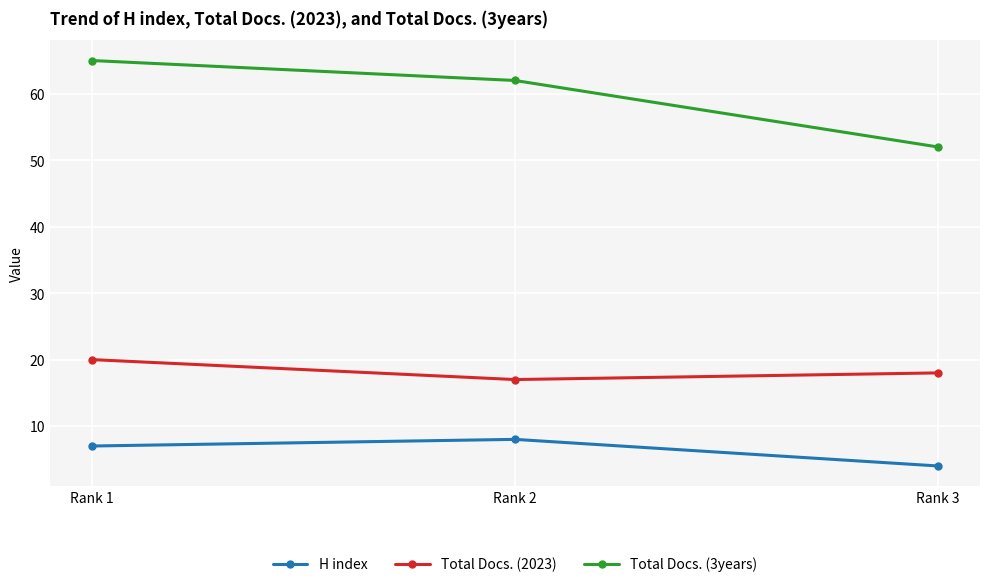

Reading left to right, transcribe all the data shown in this chart.

H index: 7	8	4
Total Docs. (2023): 20	17	18
Total Docs. (3years): 65	62	52